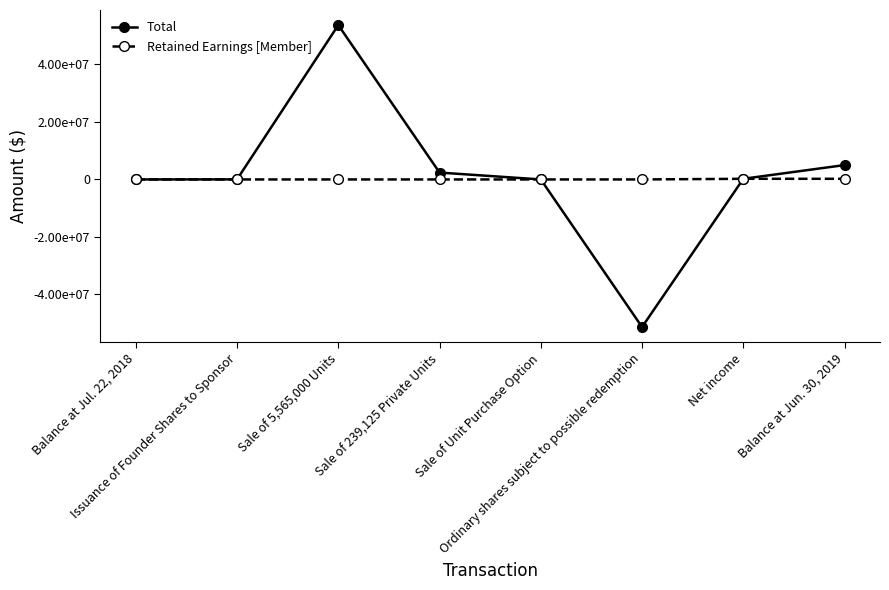

Reading left to right, transcribe all the data shown in this chart.

Total: 0	25000	53685080	2391250	100	-51328389	226960	5000001
Retained Earnings [Member]: 0	0	0	0	0	0	226960	226960